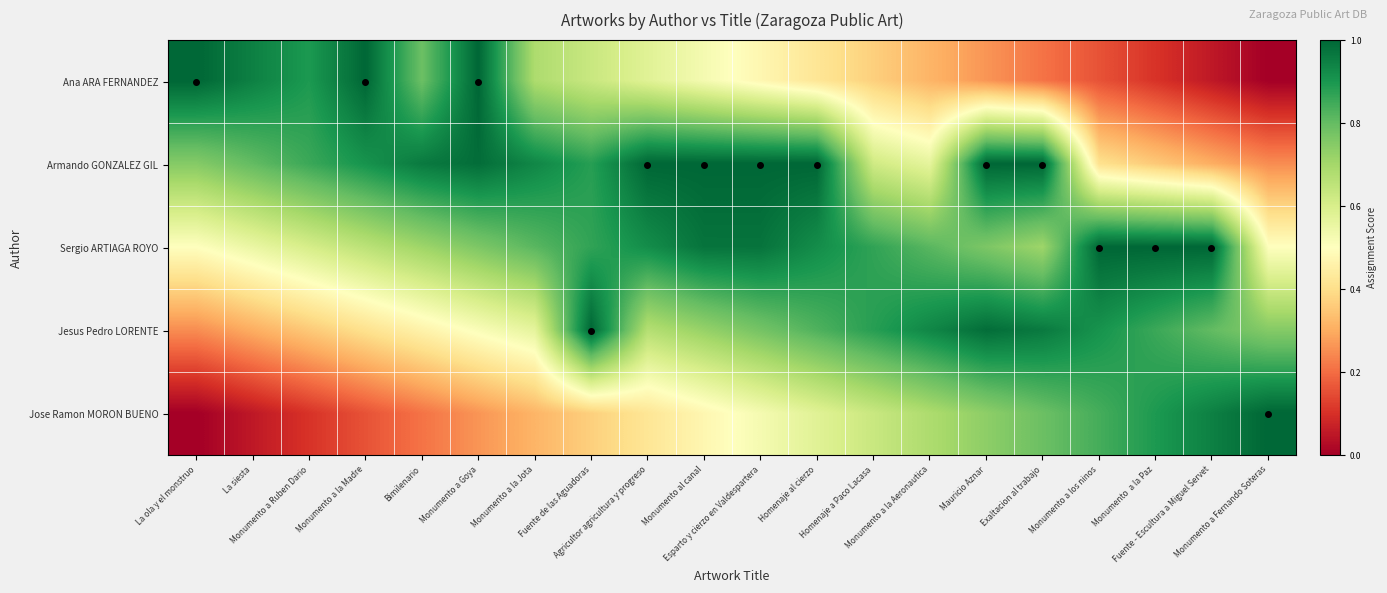

Which series has the largest total across all categories?

Sergio ARTIAGA ROYO